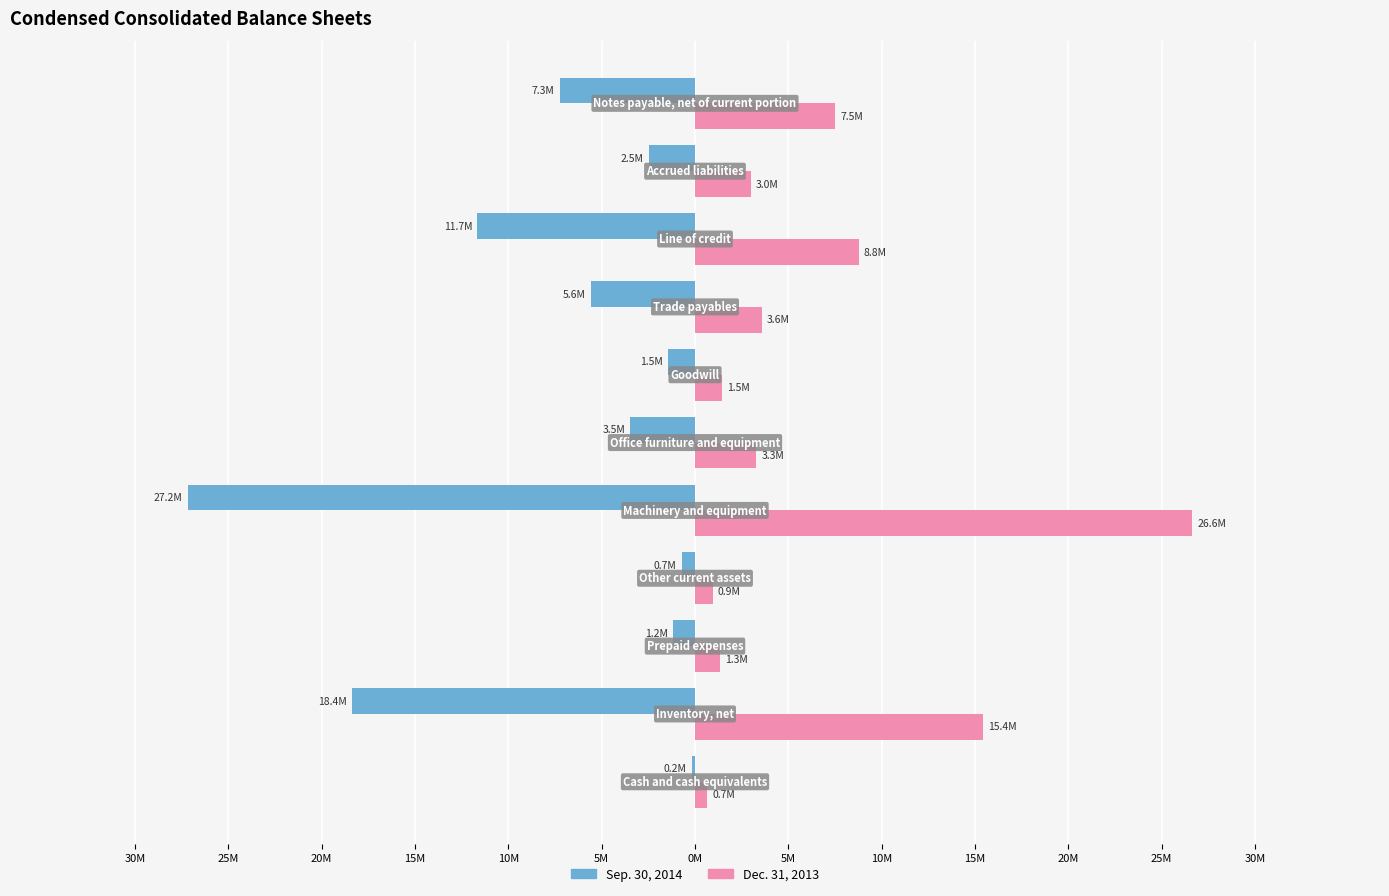

Which series has the widest spread of values?

Sep. 30, 2014